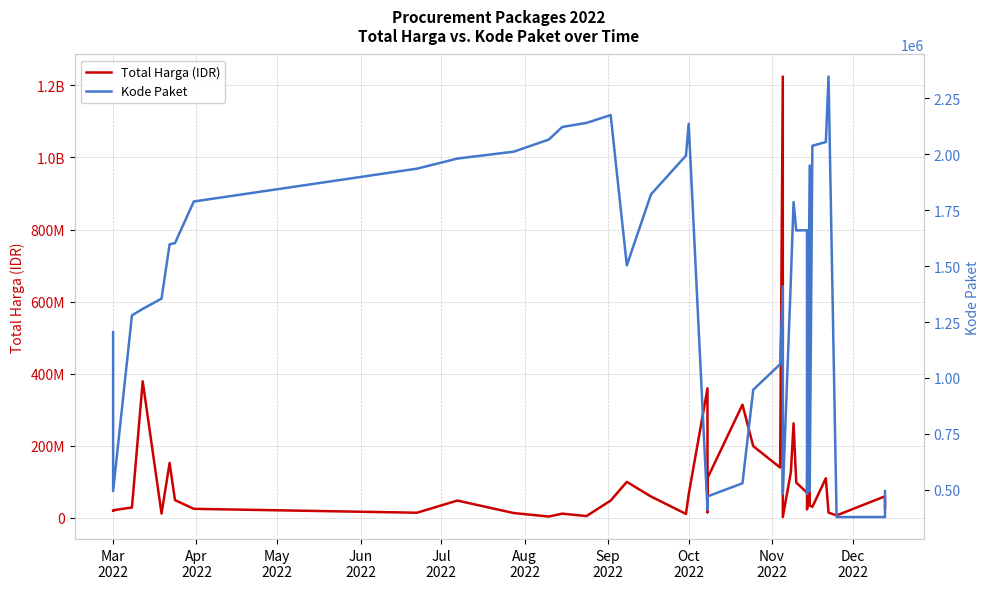

True or false: Total Harga (IDR) and Kode Paket cross at least once.

False